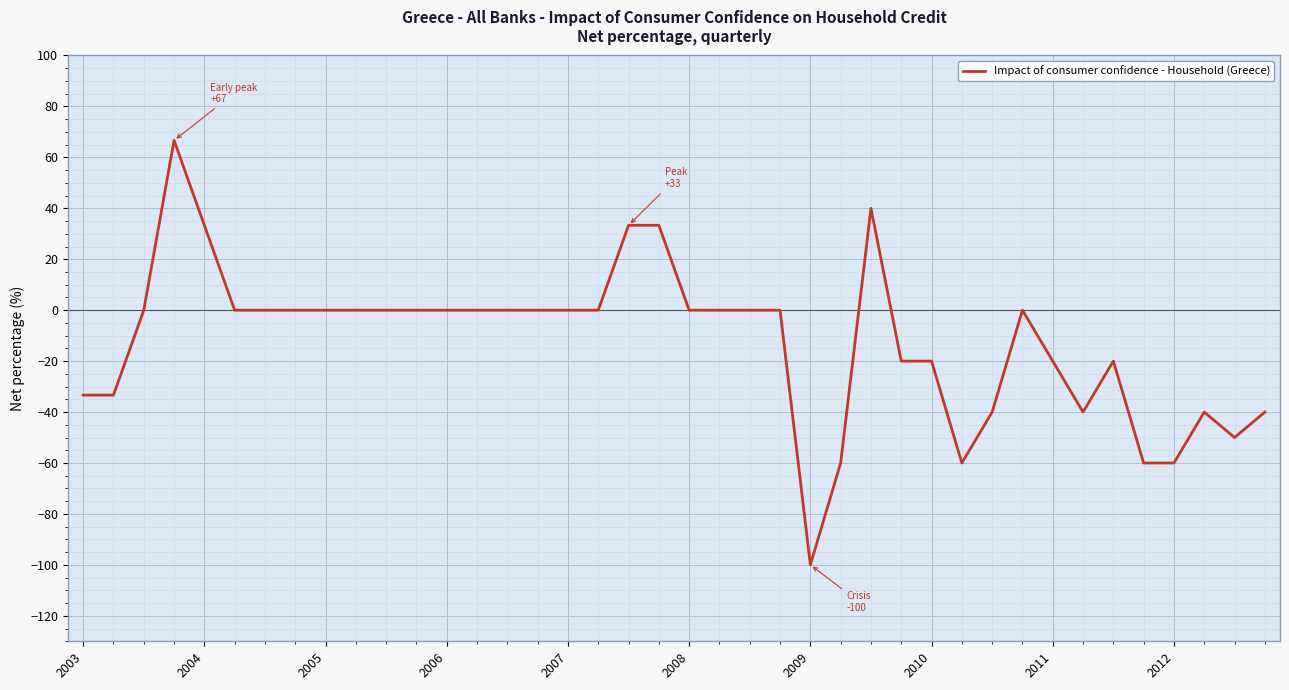

What is the maximum value shown in the chart?

66.7